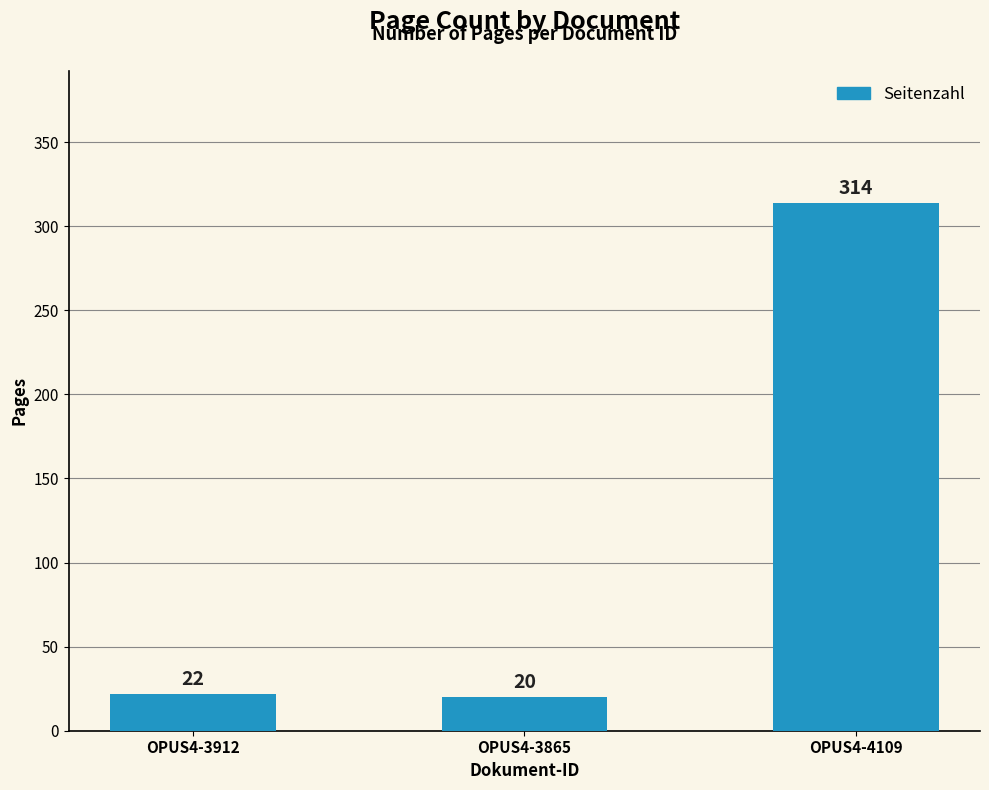

What is the label of the 2nd bar from the left?

OPUS4-3865